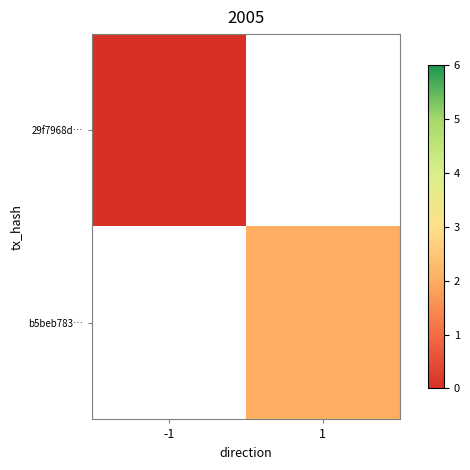

How many data points does each series have?

2